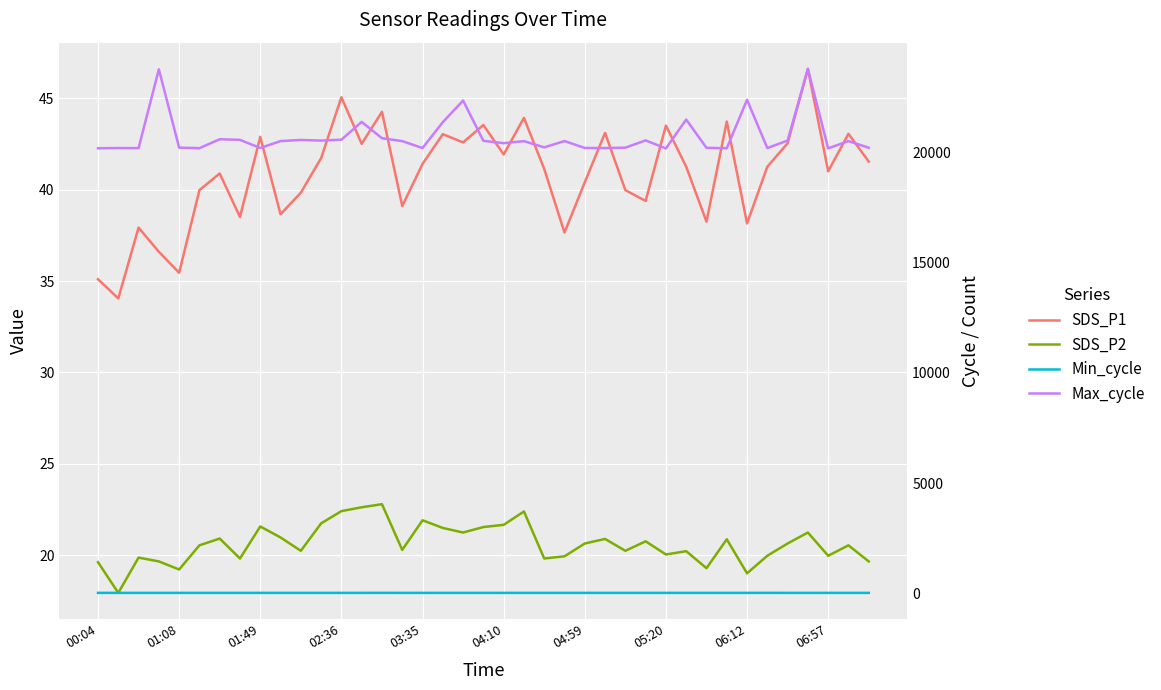

What are all the series names shown in the legend?

SDS_P1, SDS_P2, Min_cycle, Max_cycle